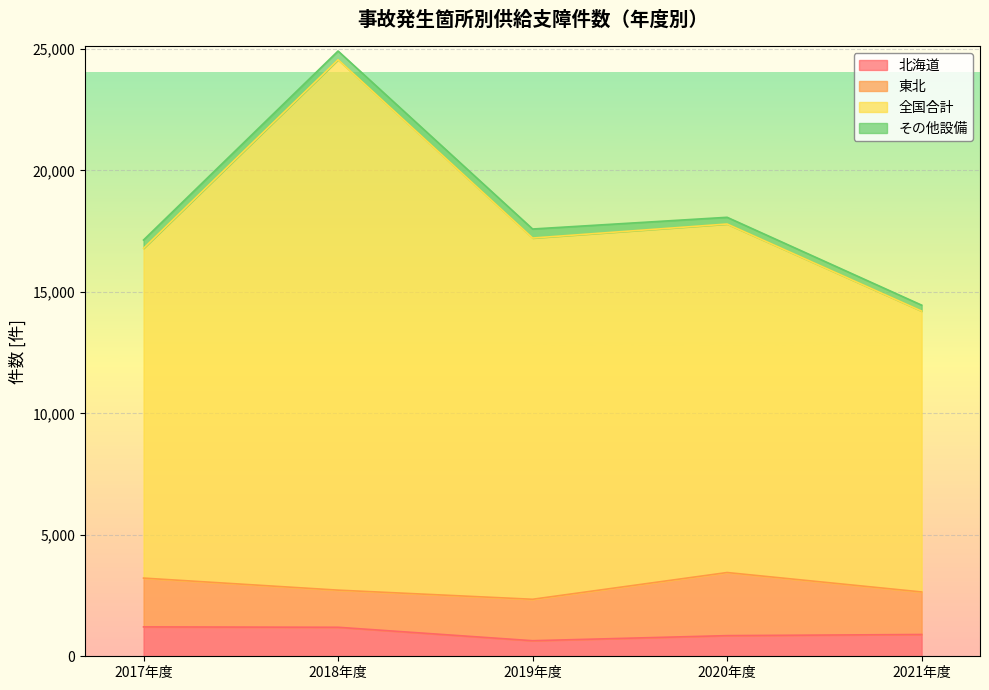

What is the label of the 5th point from the right?

2017年度